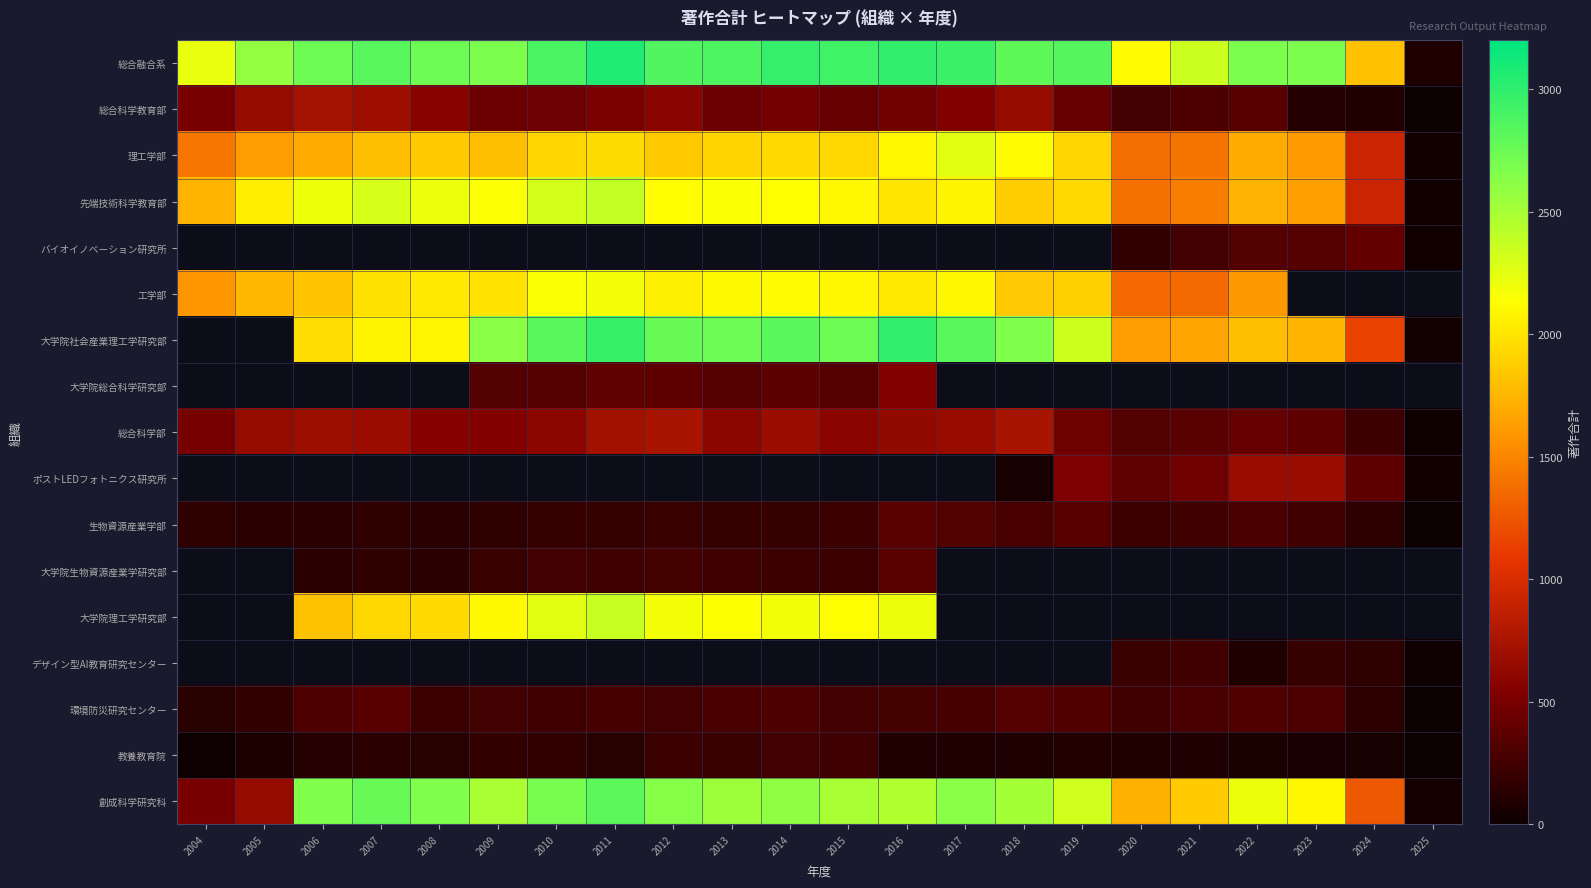

Where does the 総合融合系 series first go above 2802?

2007